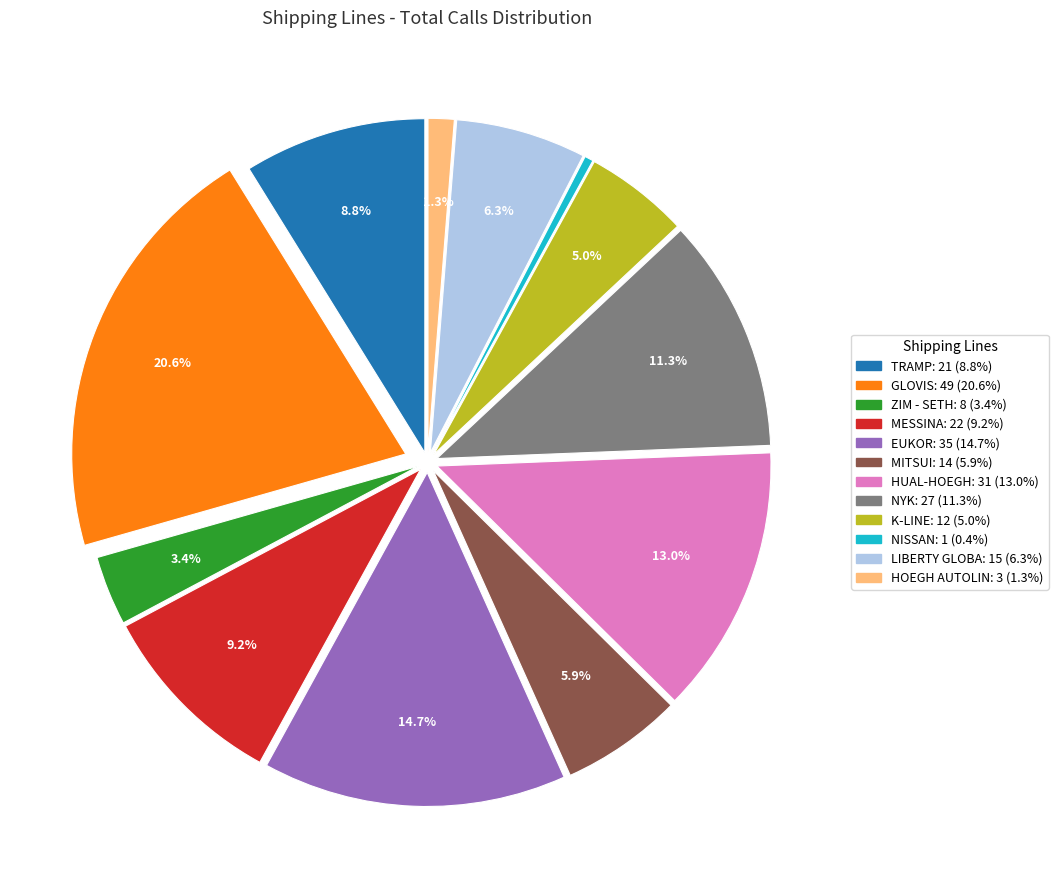

Which category has the smallest portion of the pie?

NISSAN